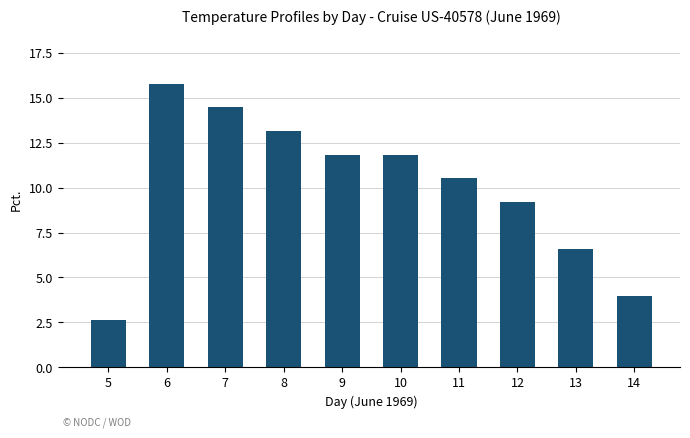

What is the difference between the maximum and minimum values?

13.2